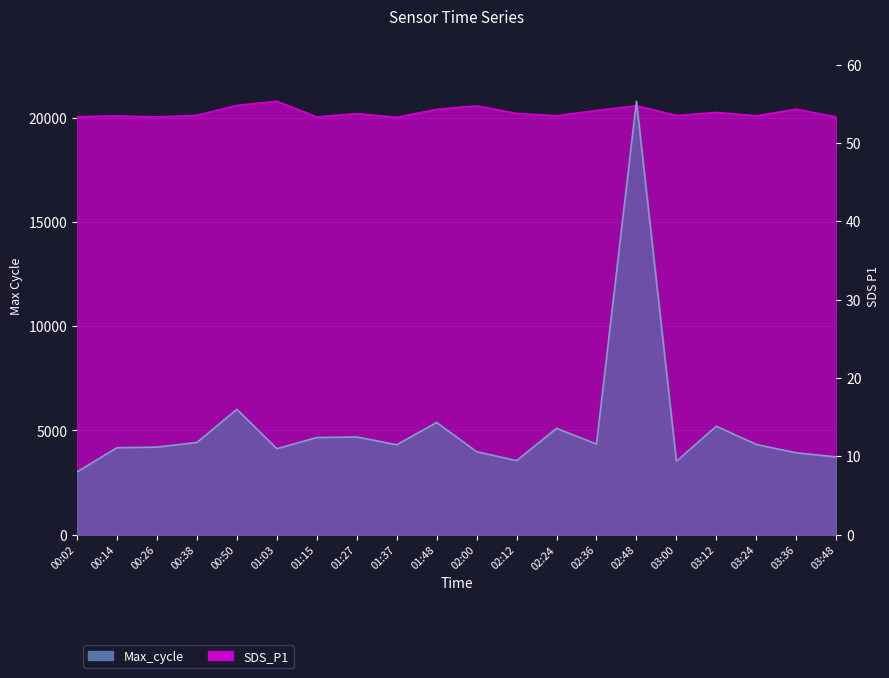

Rank the series at 00:50 from highest to lowest value.

Max_cycle, SDS_P1